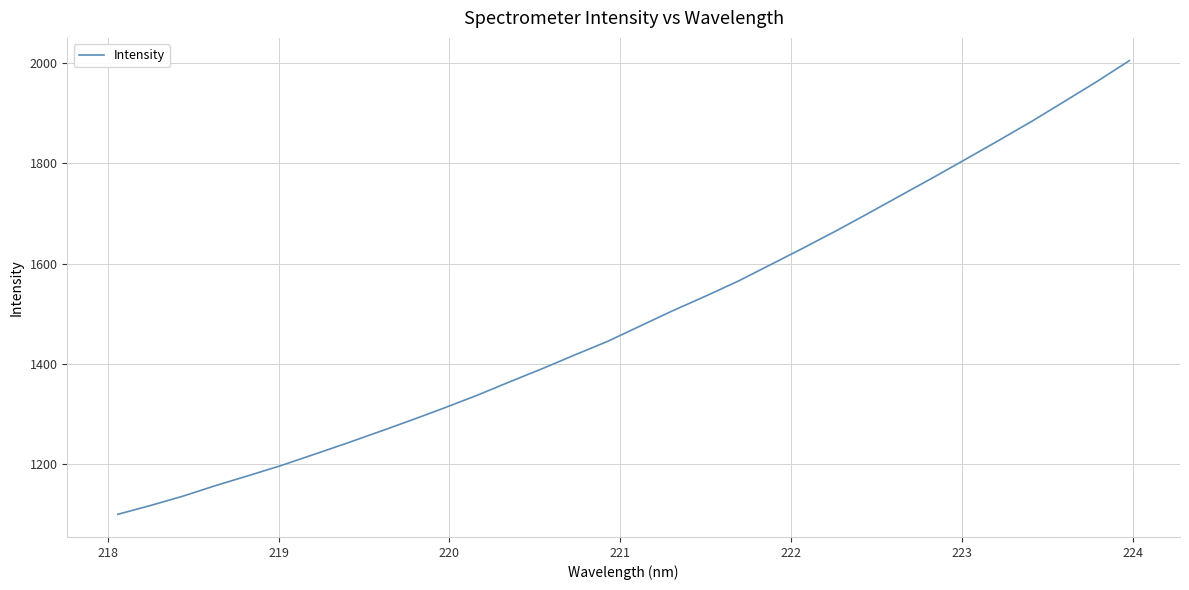

What is the smallest value displayed?

1100.0